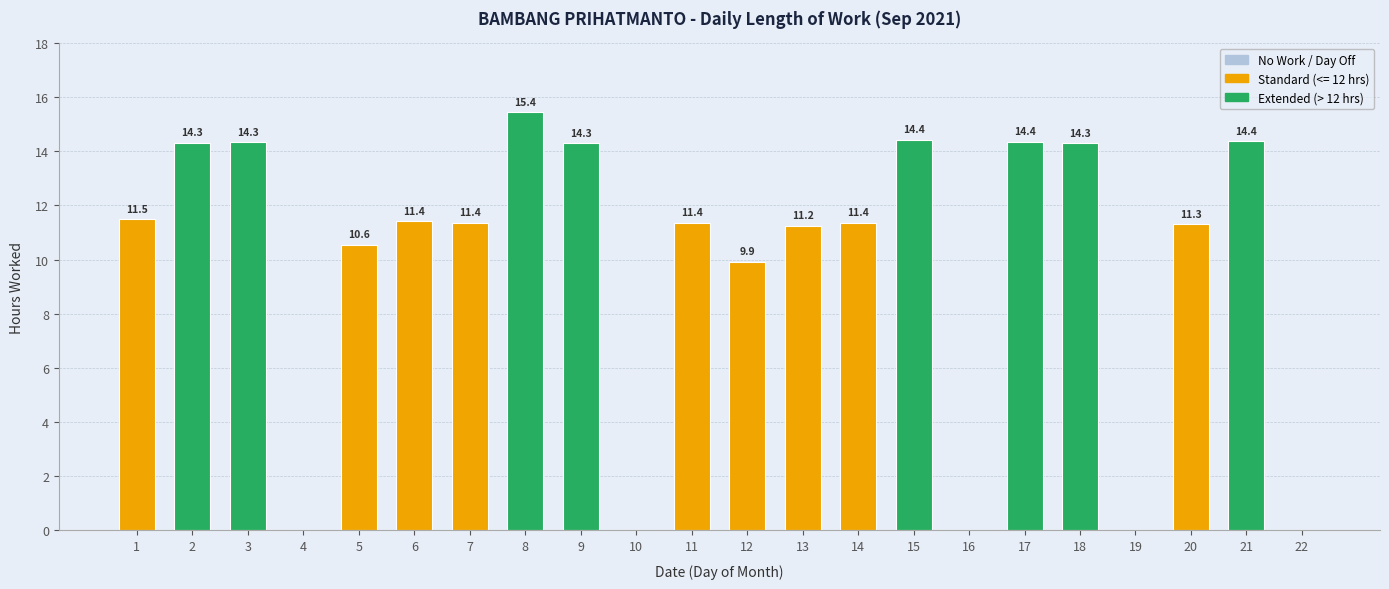

Where is the data nearest to the value 7?

12